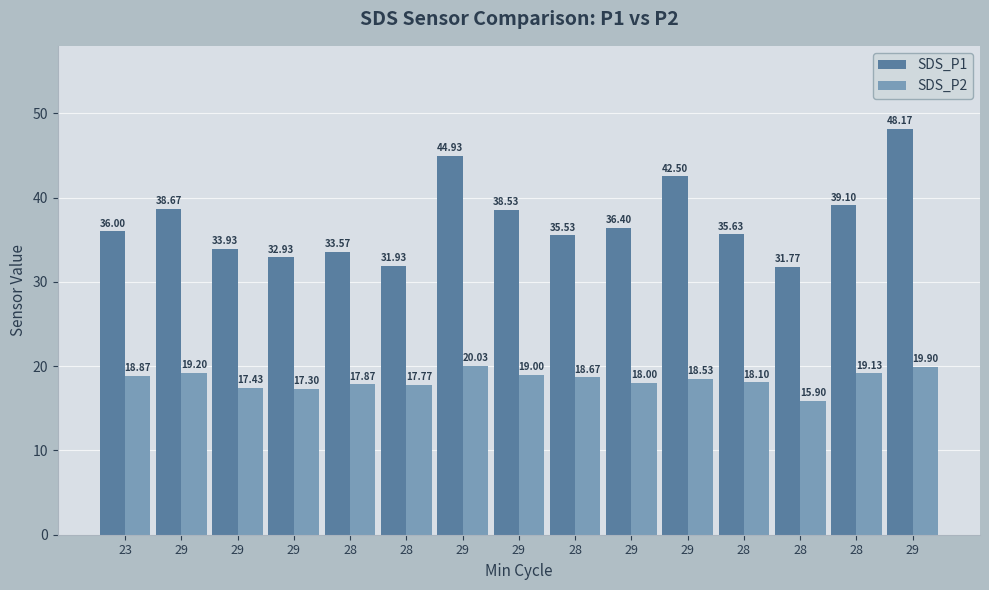

Which category has the lowest value in the SDS_P1 series?

28